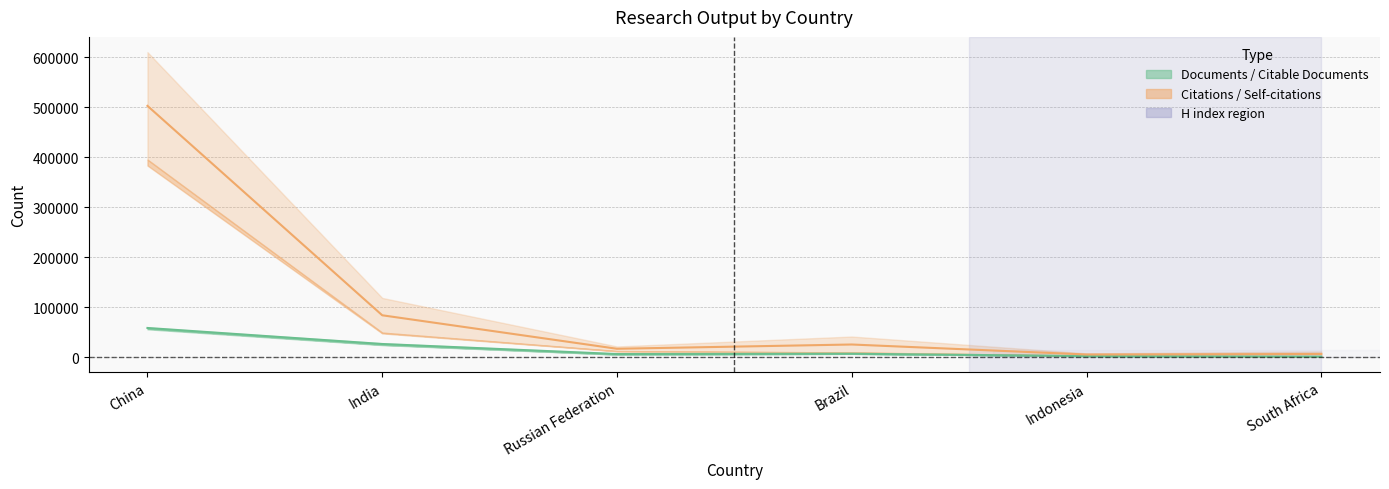

What is the difference between the maximum and second lowest values in the Documents series?

56234.5